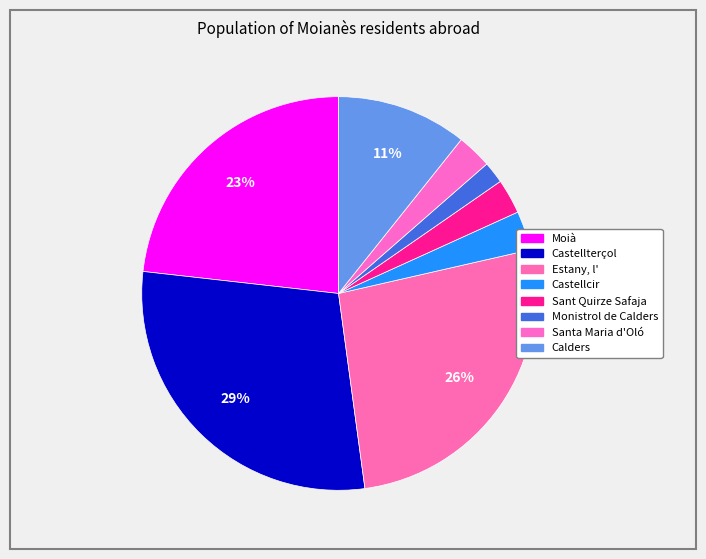

Count the number of slices in the pie.

8